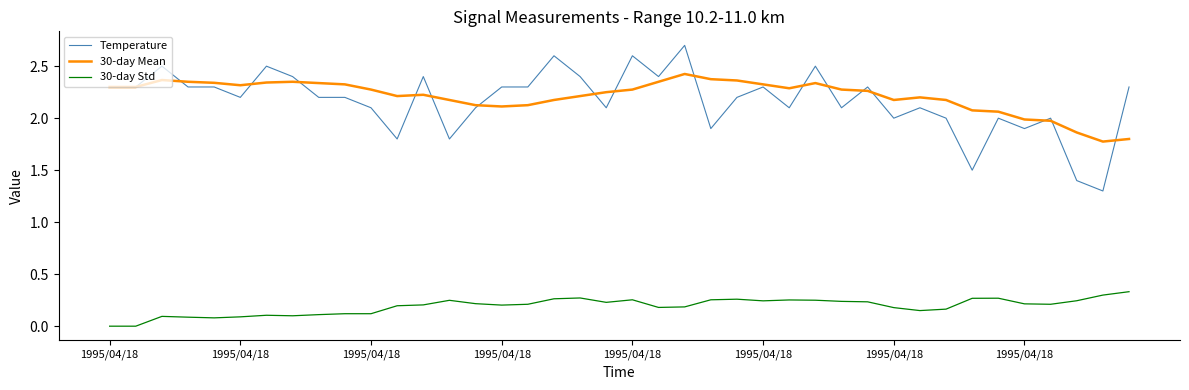

What is the lowest value of the Temperature series?

1.3